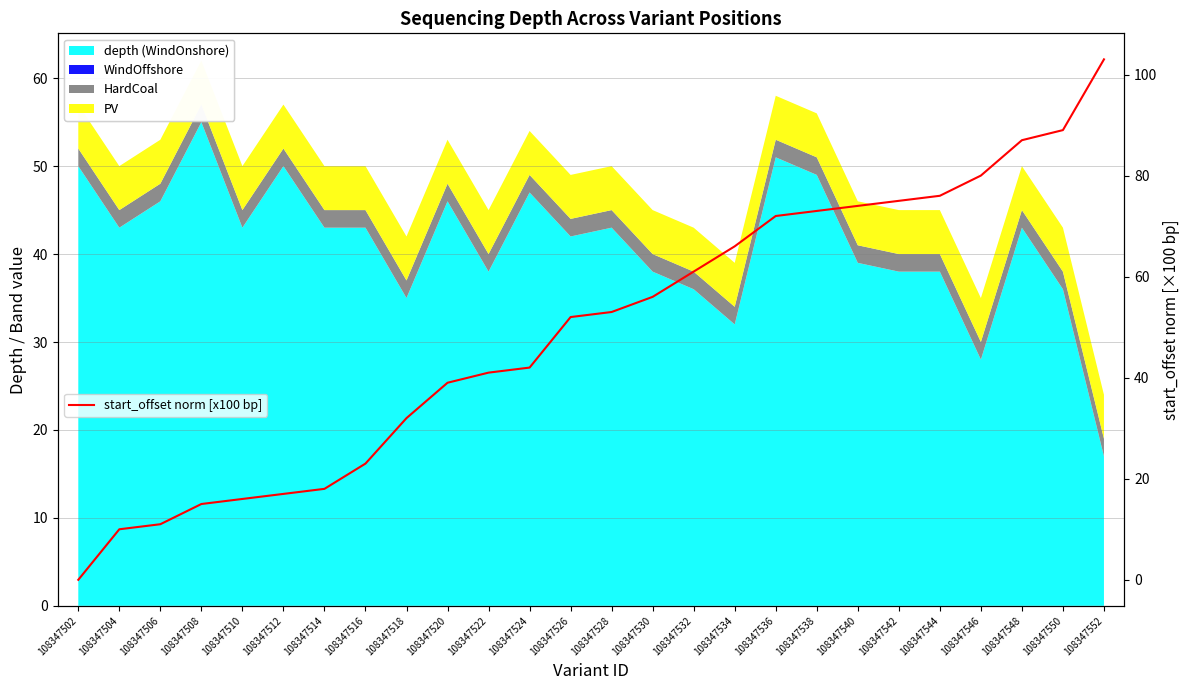

Reading right to left, transcribe all the data shown in this chart.

108347552=103	108347550=89	108347548=87	108347546=80	108347544=76	108347542=75	108347540=74	108347538=73	108347536=72	108347534=66	108347532=61	108347530=56	108347528=53	108347526=52	108347524=42	108347522=41	108347520=39	108347518=32	108347516=23	108347514=18	108347512=17	108347510=16	108347508=15	108347506=11	108347504=10	108347502=0